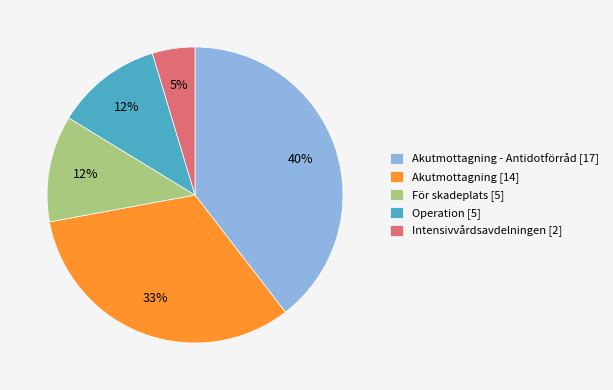

Which category has the biggest portion of the pie?

Akutmottagning - Antidotförråd [17]